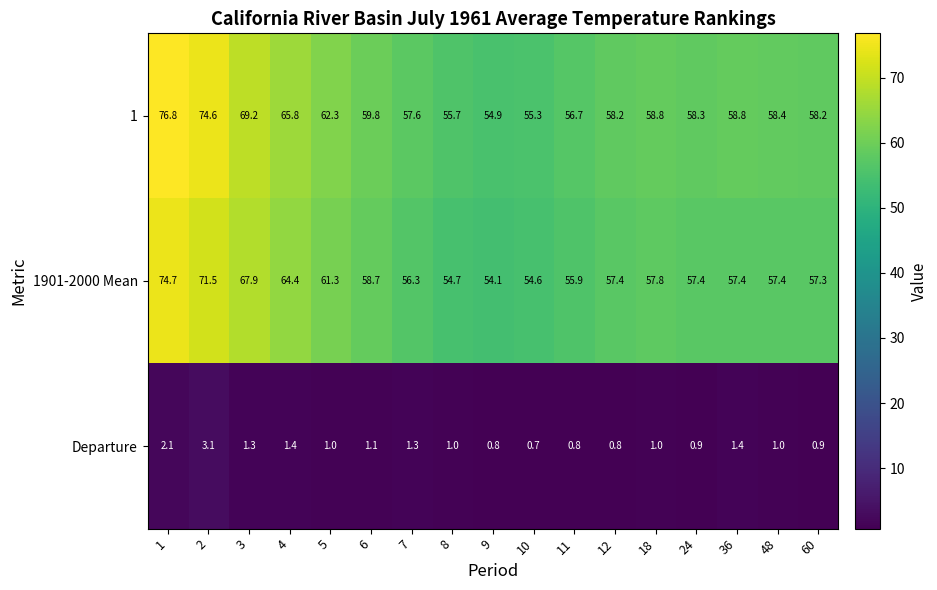

What is the difference between the highest and lowest values at 1?

74.7